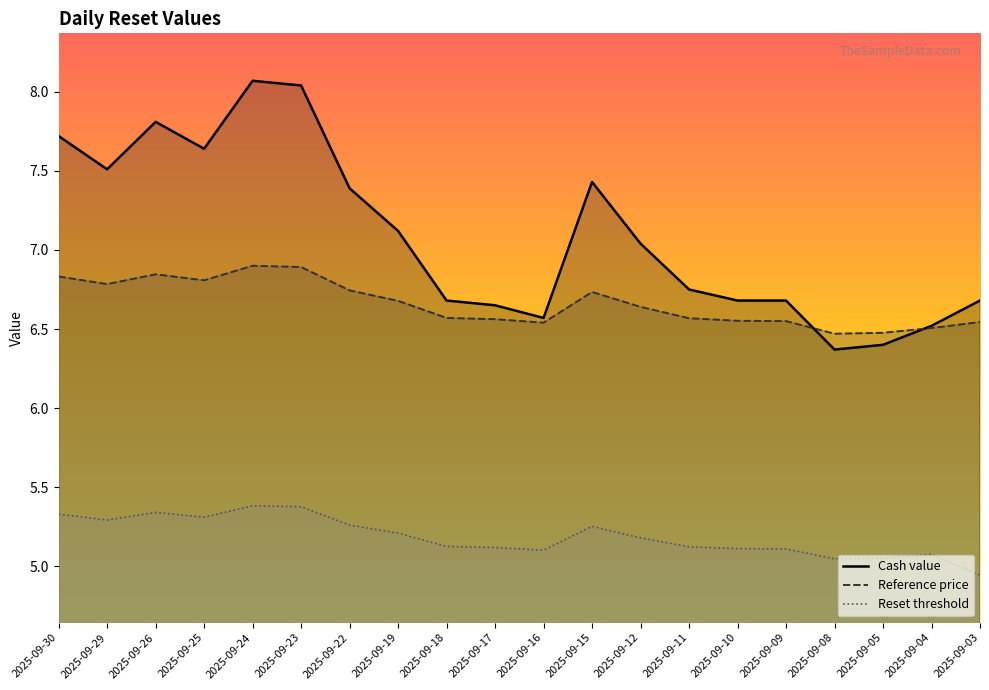

Which has a higher value, 2025-09-08 or 2025-09-22?

2025-09-22